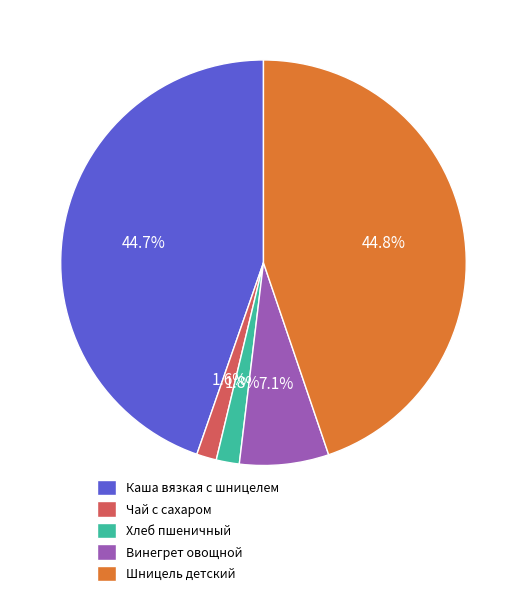

Which has a higher value, Каша вязкая с шницелем or Чай с сахаром?

Каша вязкая с шницелем